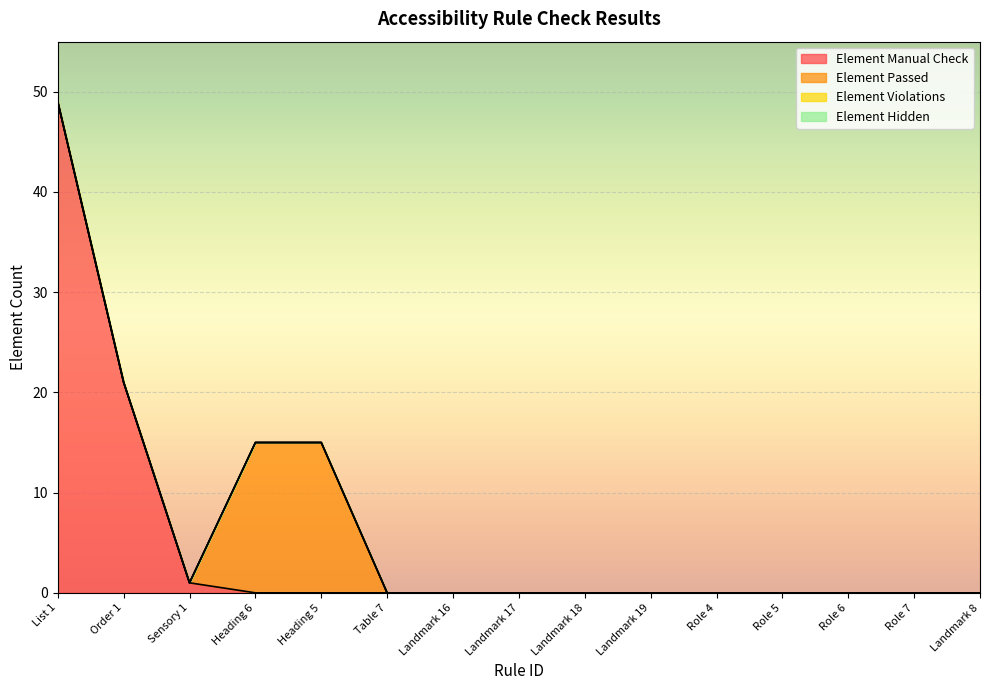

Reading left to right, extract all data points from this chart.

Element Manual Check: 49	21	1	0	0	0	0	0	0	0	0	0	0	0	0
Element Passed: 0	0	0	15	15	0	0	0	0	0	0	0	0	0	0
Element Violations: 0	0	0	0	0	0	0	0	0	0	0	0	0	0	0
Element Hidden: 0	0	0	0	0	0	0	0	0	0	0	0	0	0	0